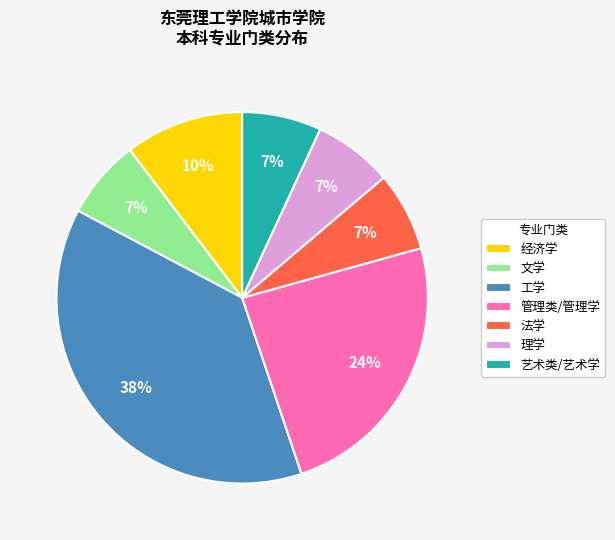

Which slice is the largest?

工学